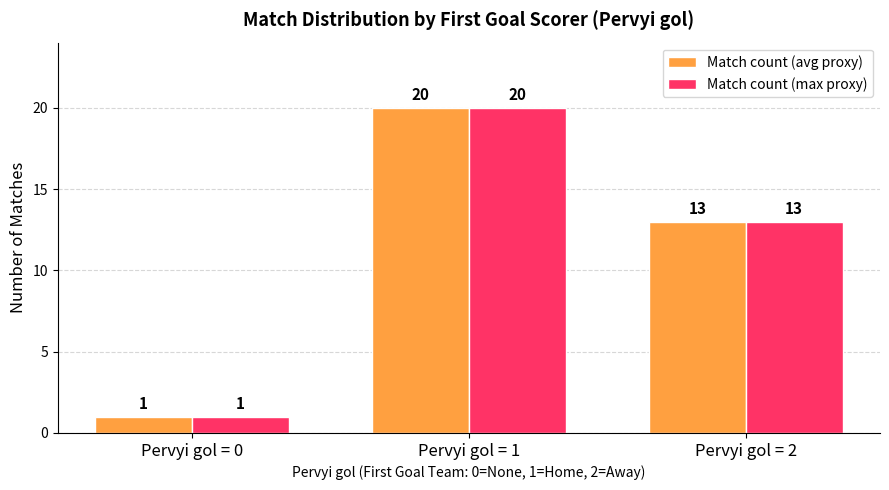

How many groups of bars are there?

3